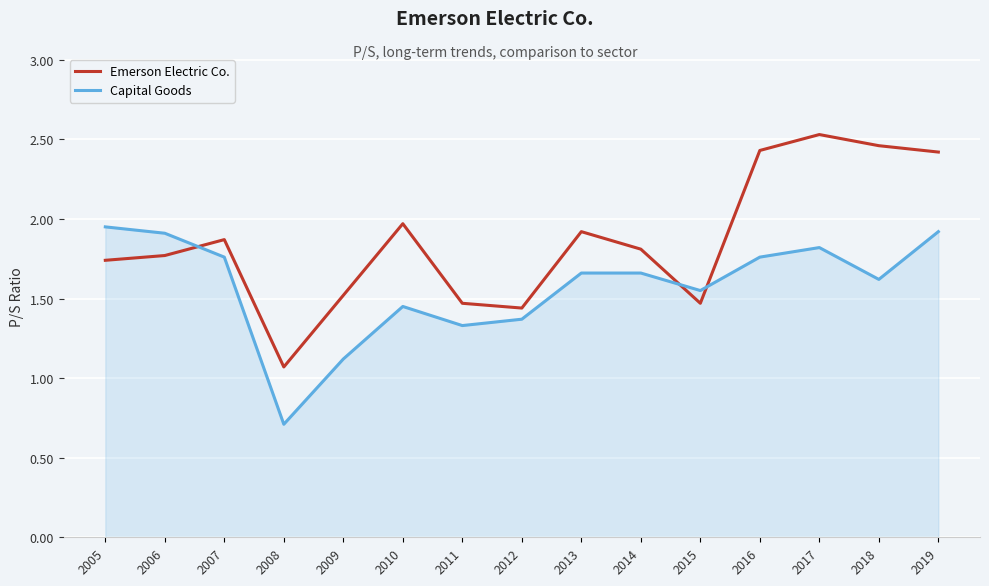

Is it true that Emerson Electric Co. equals 1.5 at 2015?

True